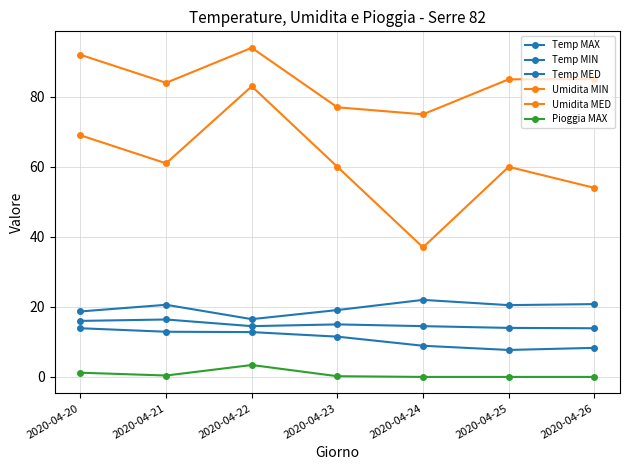

What is the value of the Temp MED point at the 7th from the left?

13.9